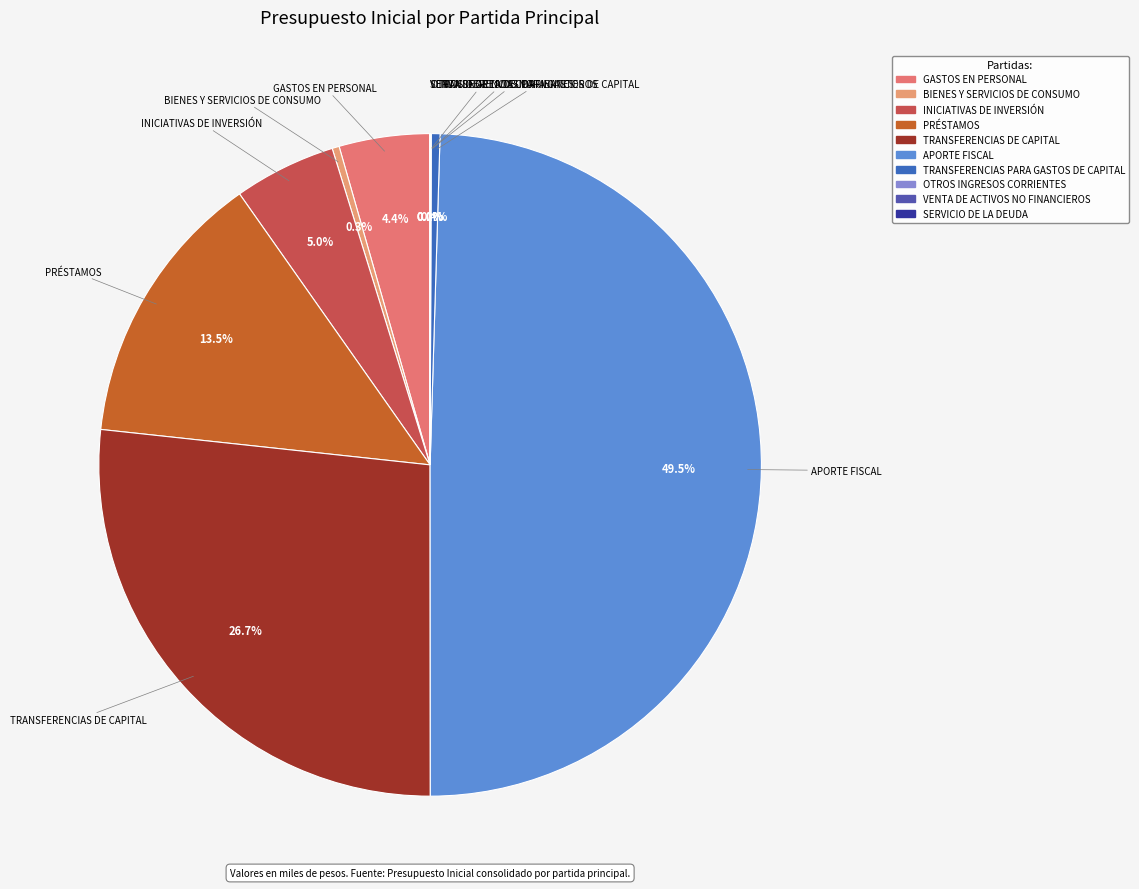

To the nearest percent, what is the combined percentage of BIENES Y SERVICIOS DE CONSUMO and PRÉSTAMOS?

14%